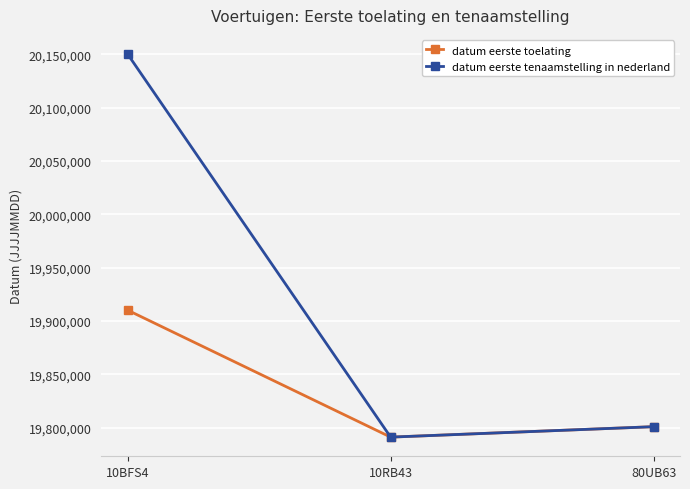

How many distinct data groups are displayed?

2